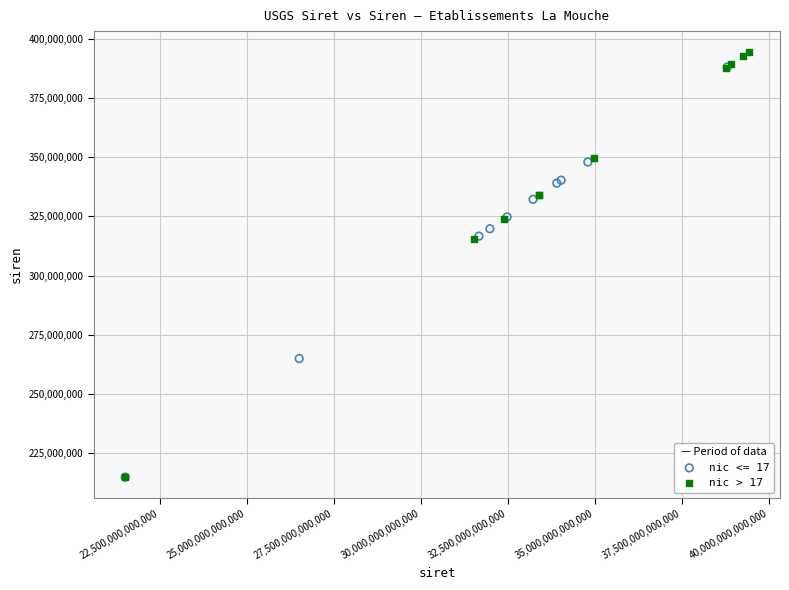

Which series has the widest spread of Y values?

nic > 17